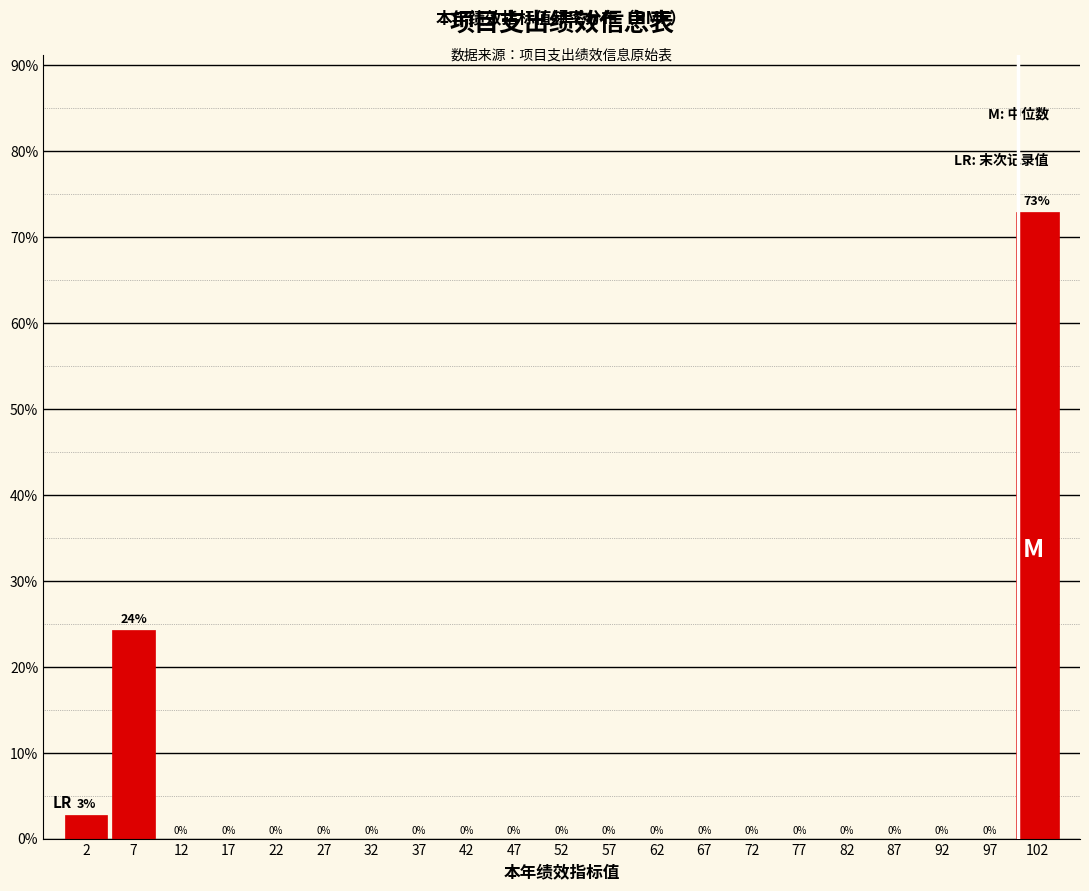

Over which range of the x-axis is the bar tallest?

99.5 to 104.5